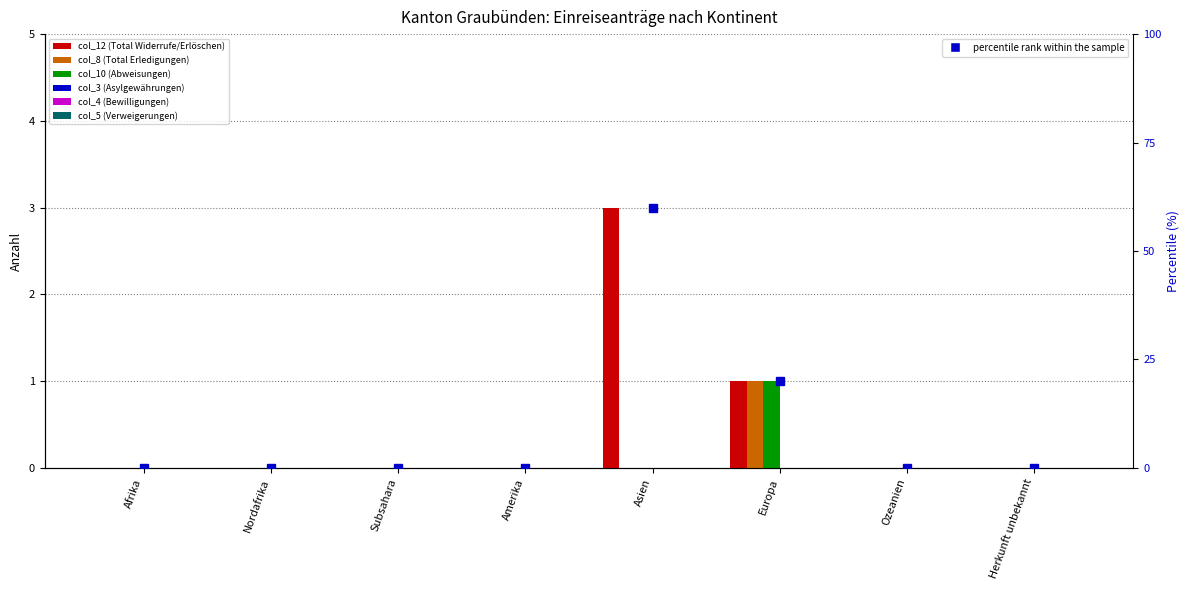

List the series in order of their peak value, lowest first.

col_8 (Total Erledigungen), col_10 (Abweisungen), col_12 (Total Widerrufe/Erlöschen)